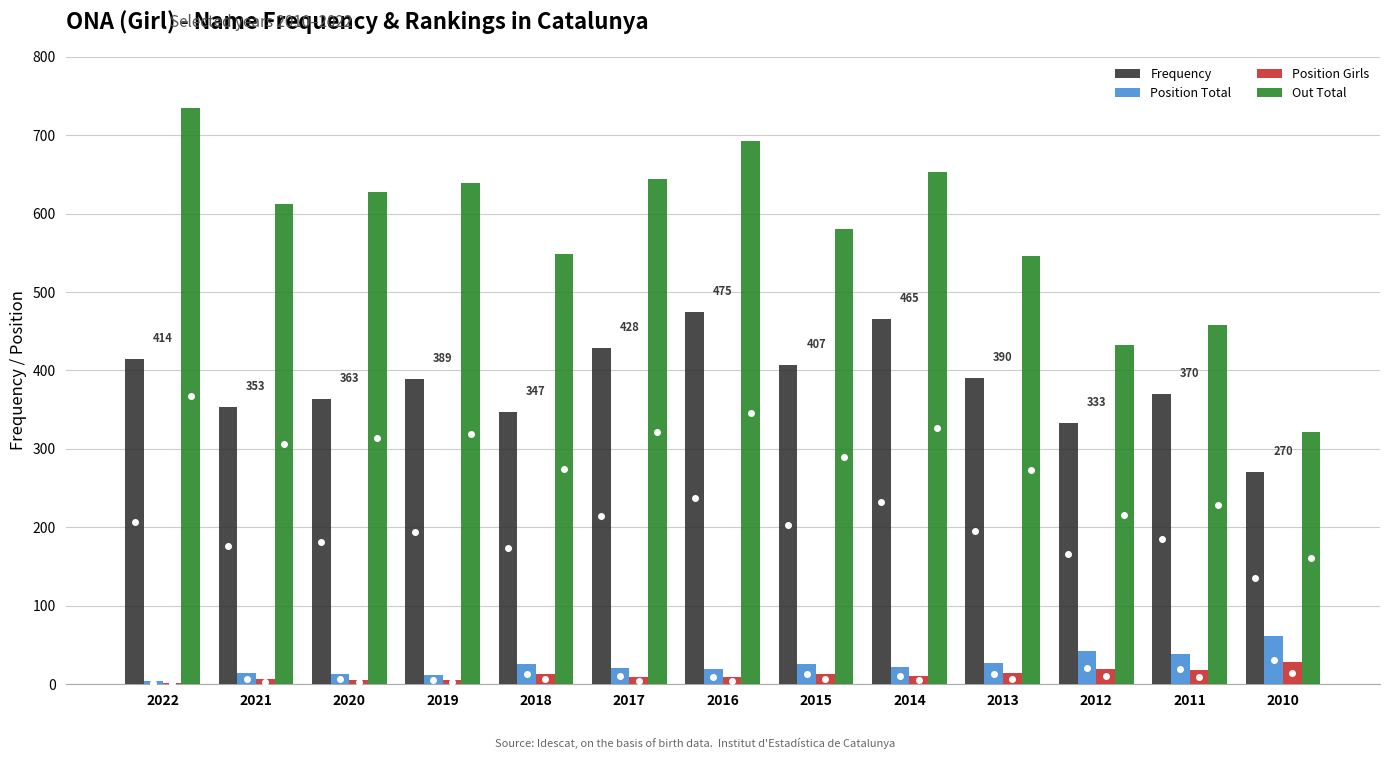

Is the value of Frequency at 2020 greater than the value of Position Total at 2016?

Yes